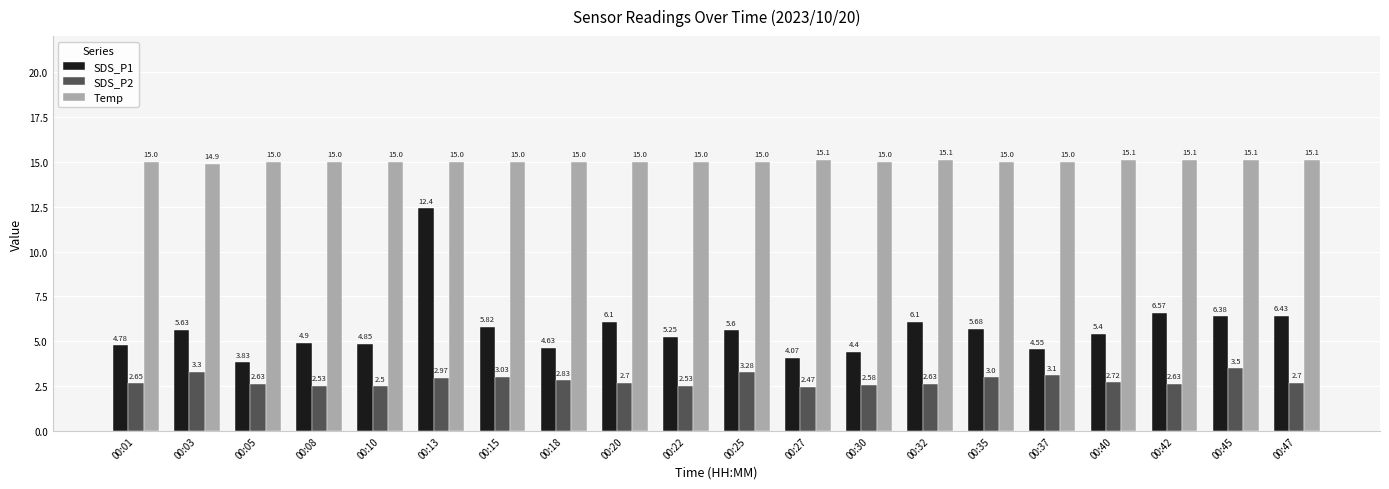

Rank the series at 00:03 from highest to lowest value.

Temp, SDS_P1, SDS_P2